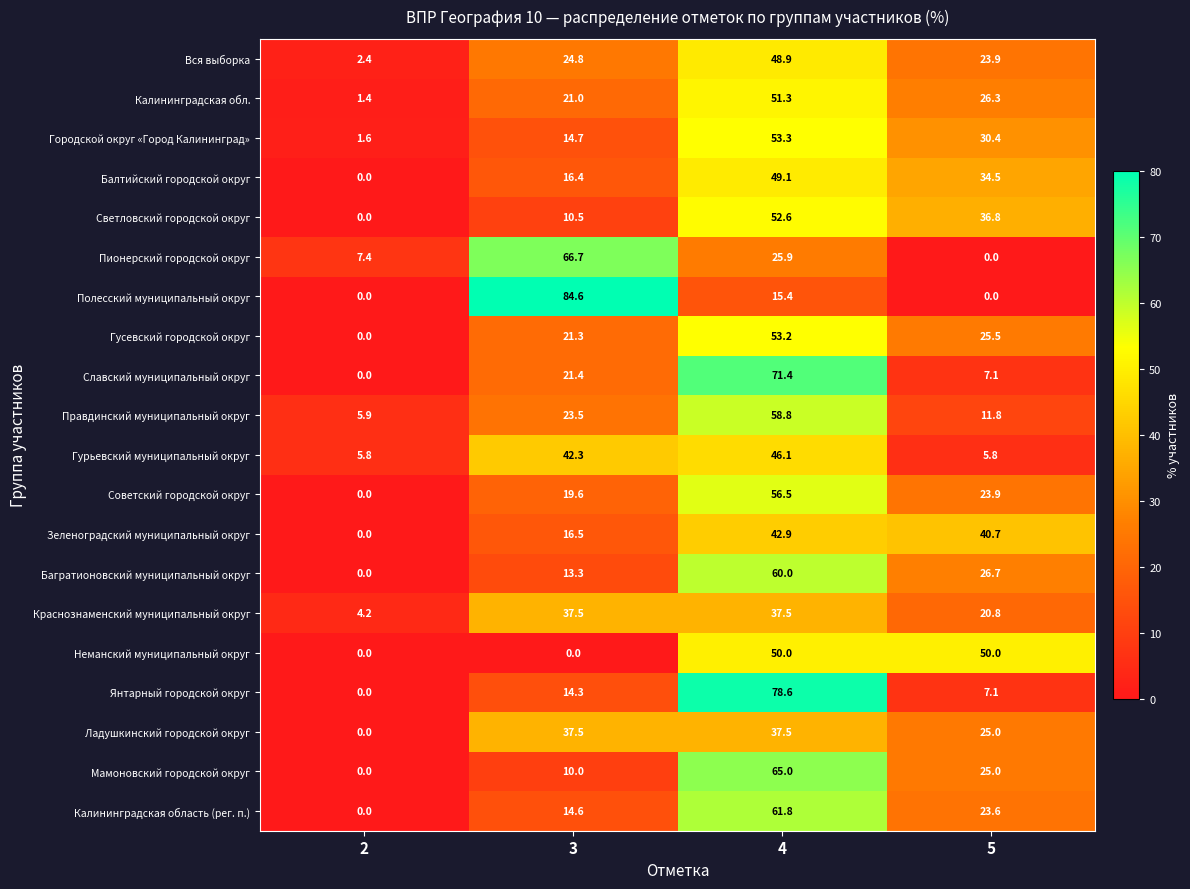

True or false: Ладушкинский городской округ has a value of 38.0 at 5.

False